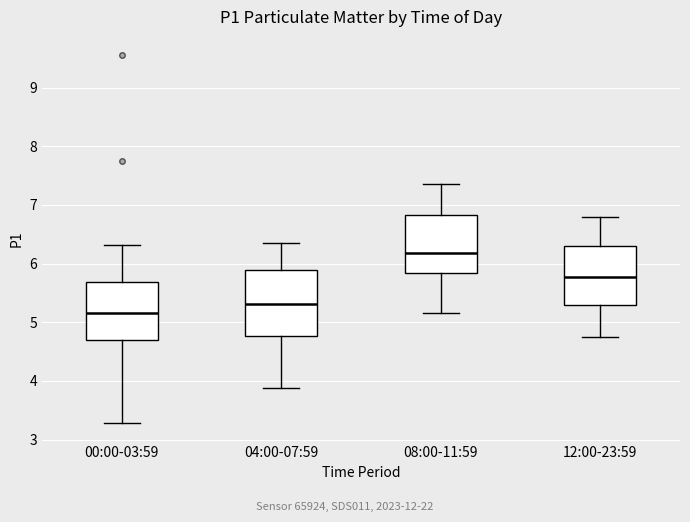

Where is the lower edge of the box for 12:00-23:59 on the y-axis? The values are not printed on the chart, so give them approximately, as read against the axis.

5.3